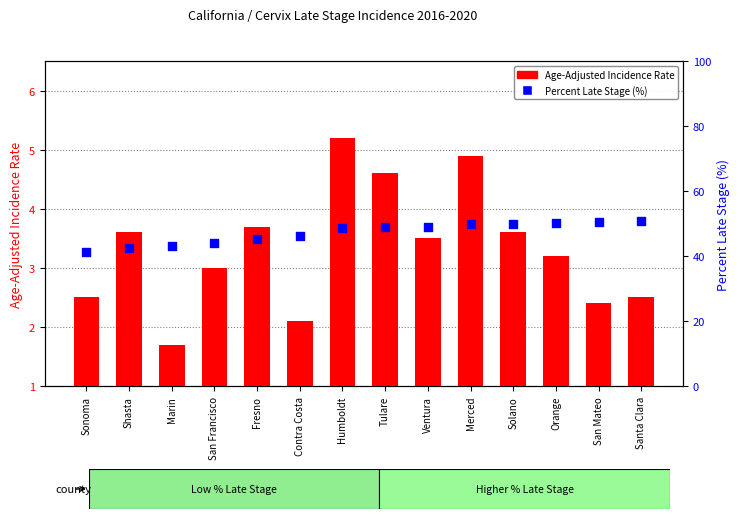

What are all the series names shown in the legend?

Age-Adjusted Incidence Rate, Percent Late Stage (%)